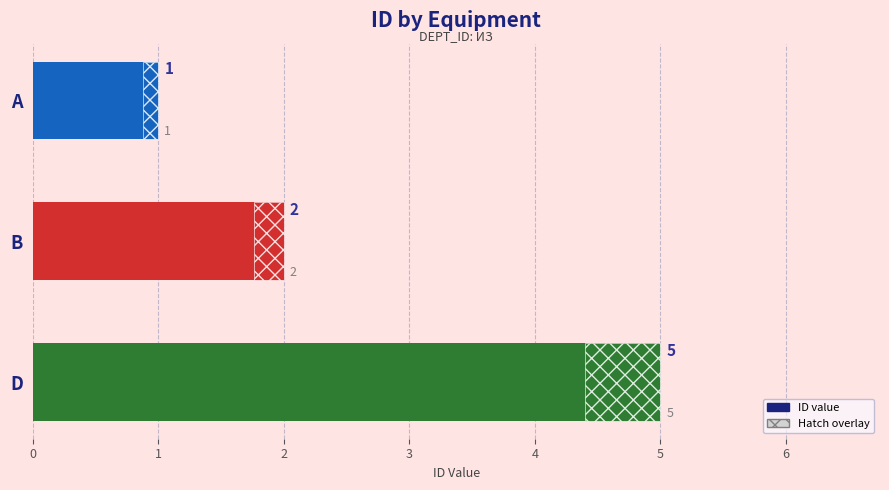

What is the greatest value displayed?

5